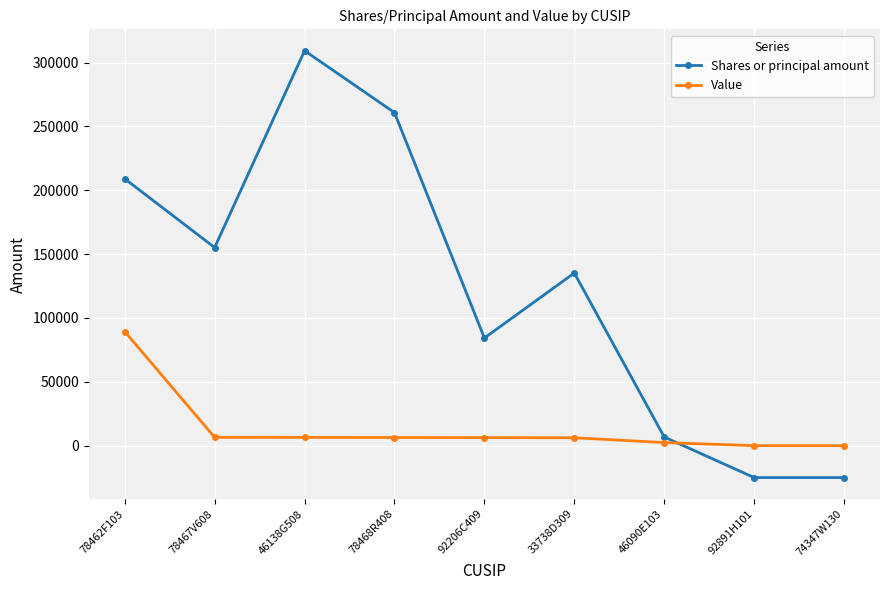

What is the difference between the maximum and second lowest values in the Shares or principal amount series?

334315